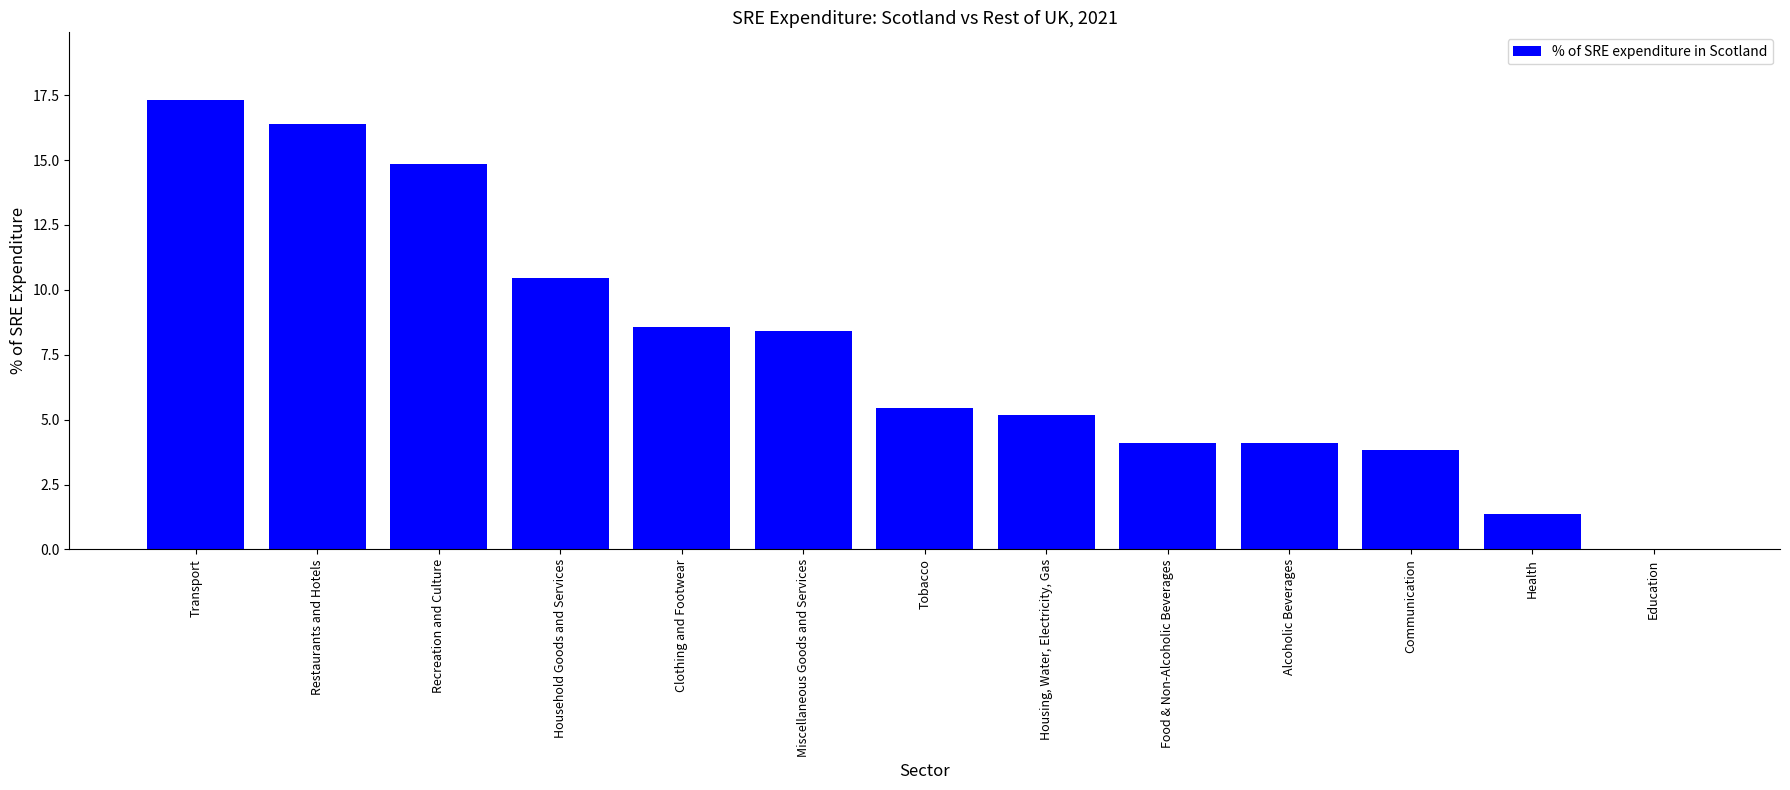

What is the change in value from Household Goods and Services to Health?

-9.1